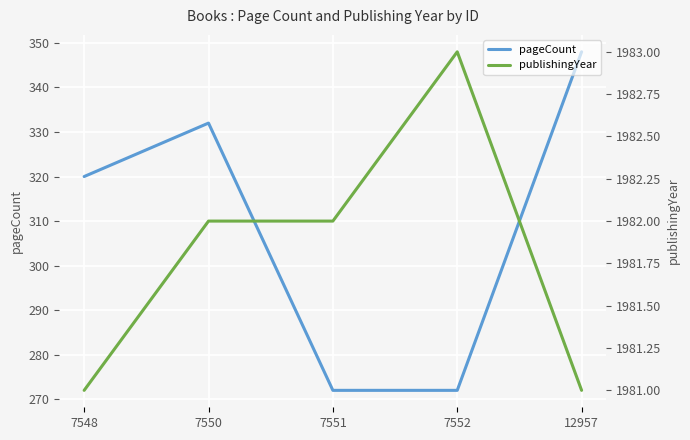

What is the maximum value shown in the chart?

1983